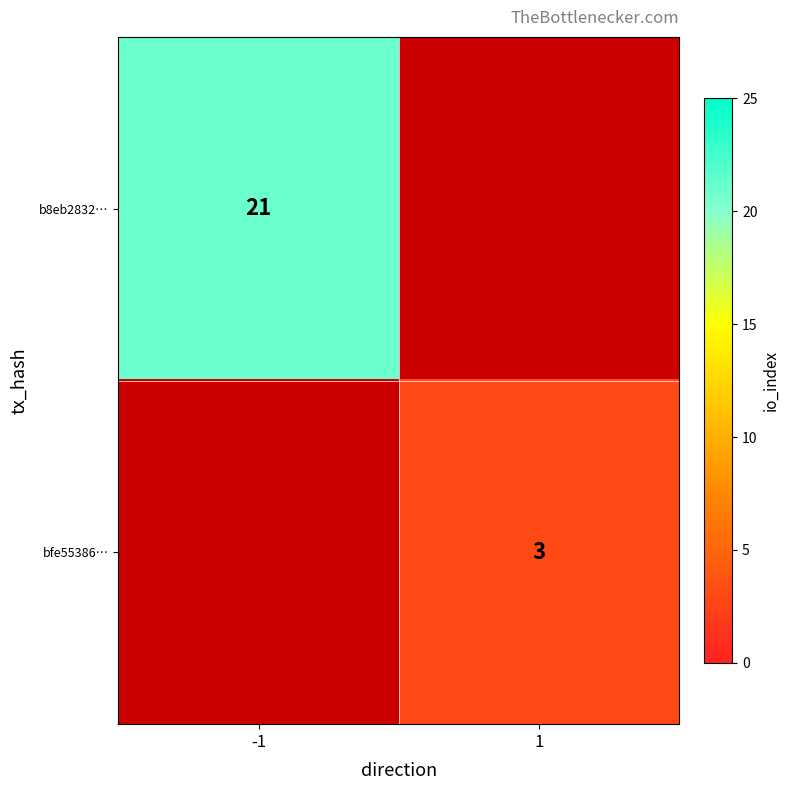

The bfe55386… series shows 5 at 1. True or false?

False